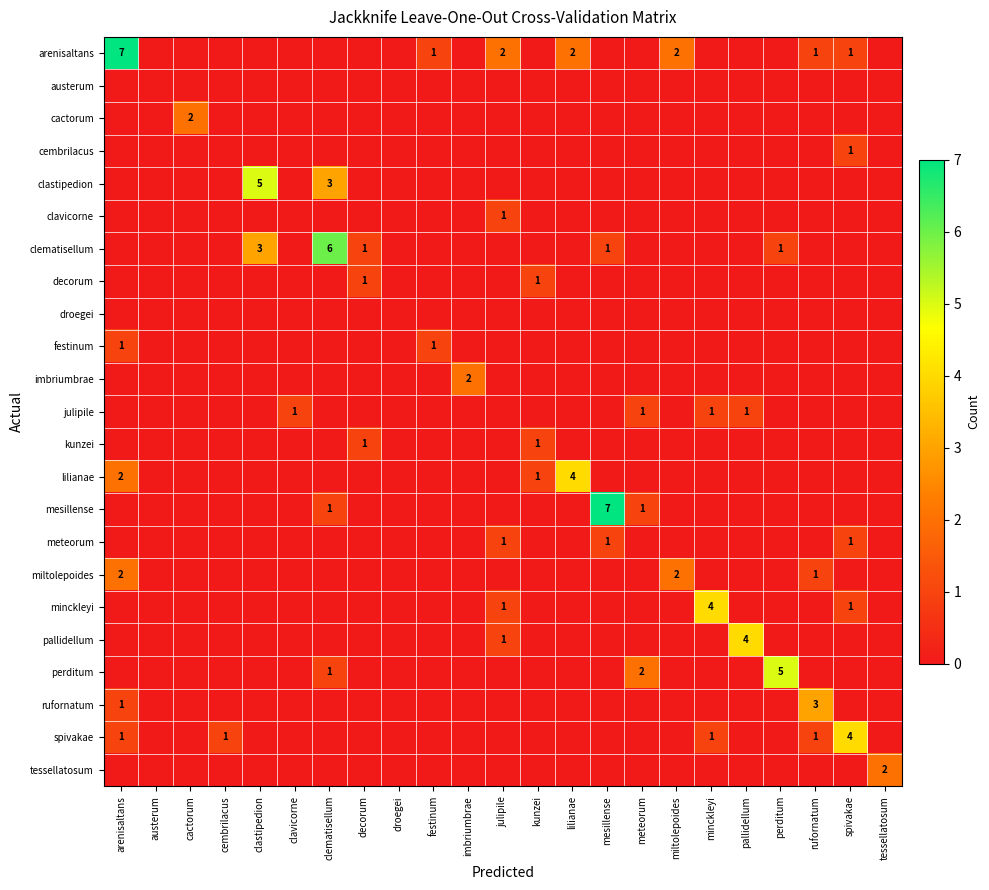

True or false: meteorum has a value of 1 at mesillense.

True